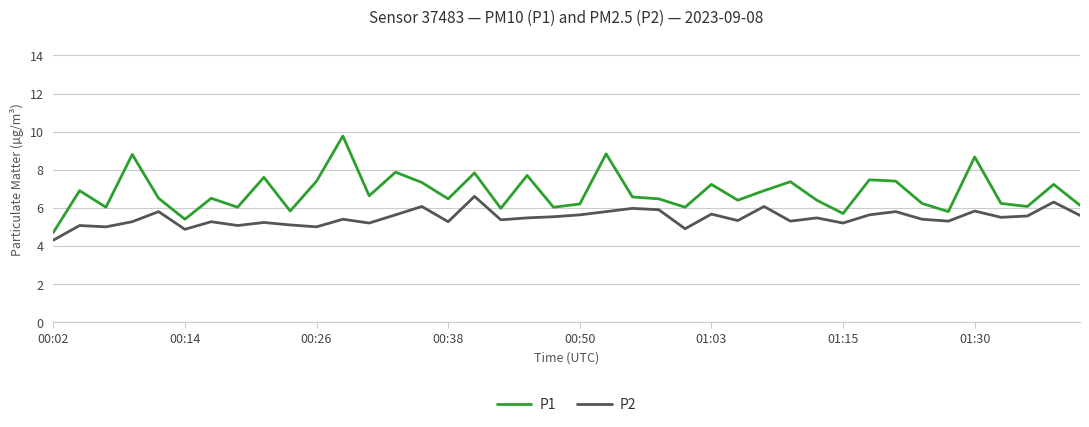

Which series has the largest range (max minus min)?

P1